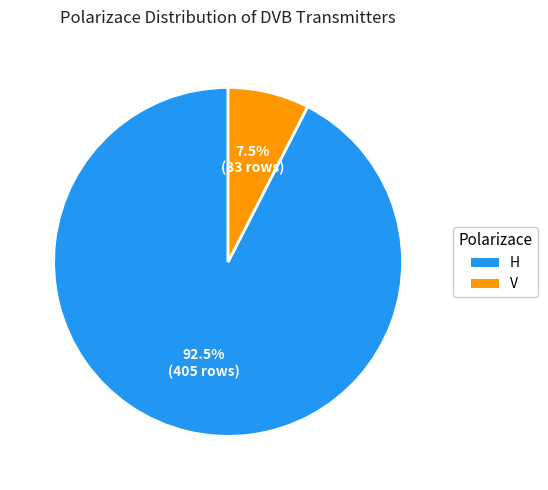

Which slice represents more than half of the pie?

H